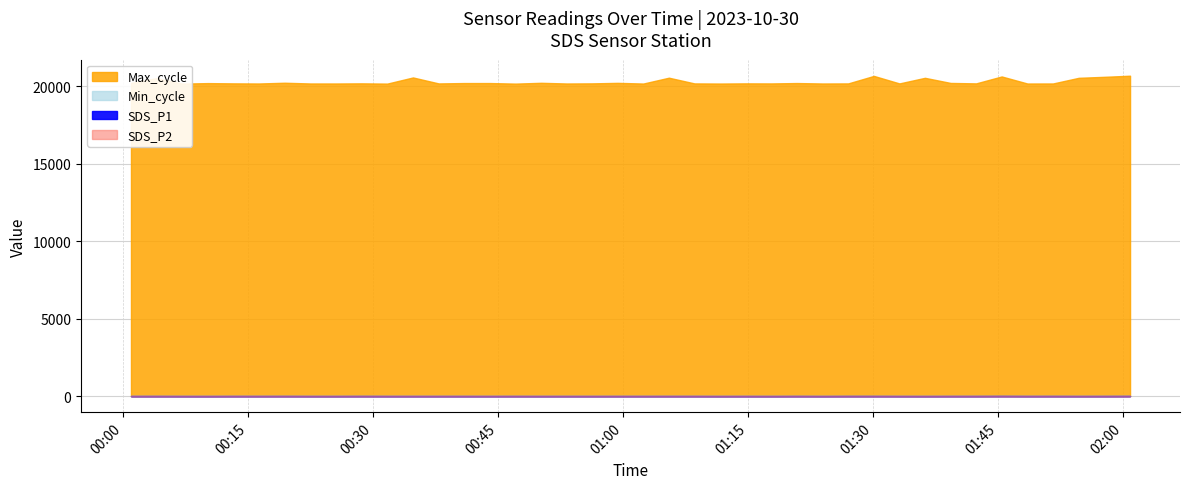

At which label does Max_cycle reach its minimum?

2023/10/30 00:07:03